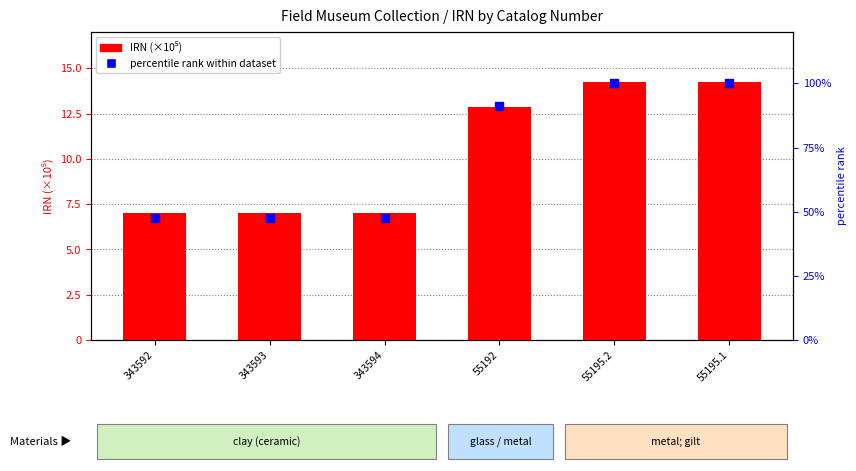

Which series has the largest total across all categories?

percentile rank within dataset